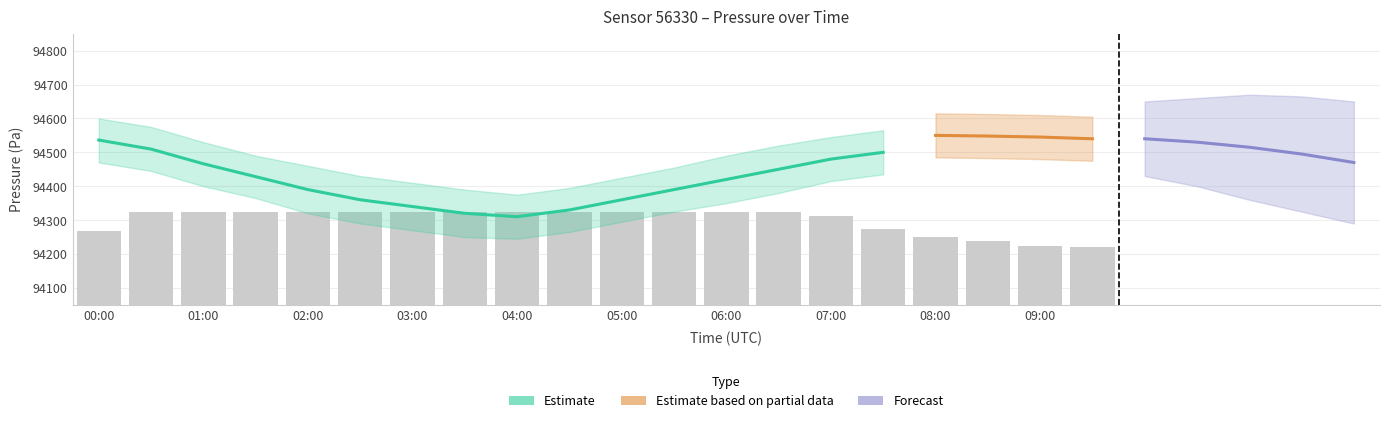

What is the sum of all pressure_upper values?

1890065.0